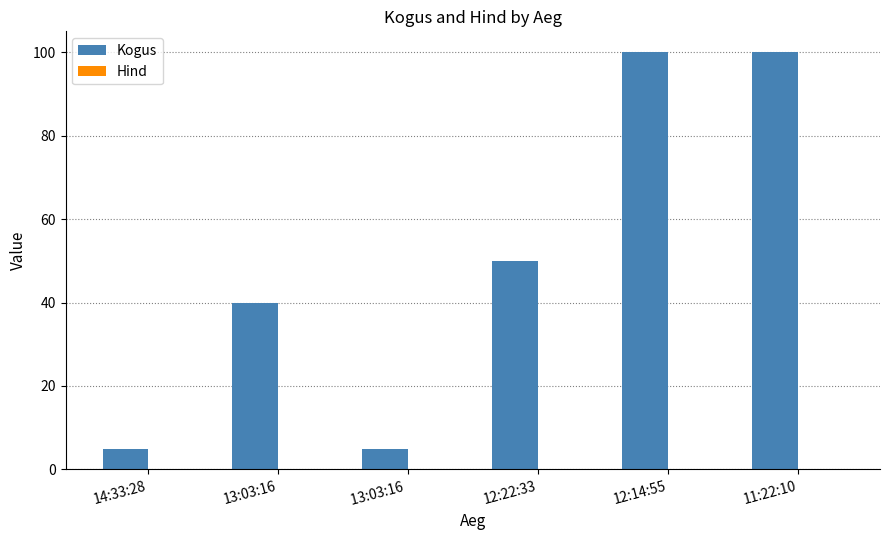

Which series has the largest total across all categories?

Kogus